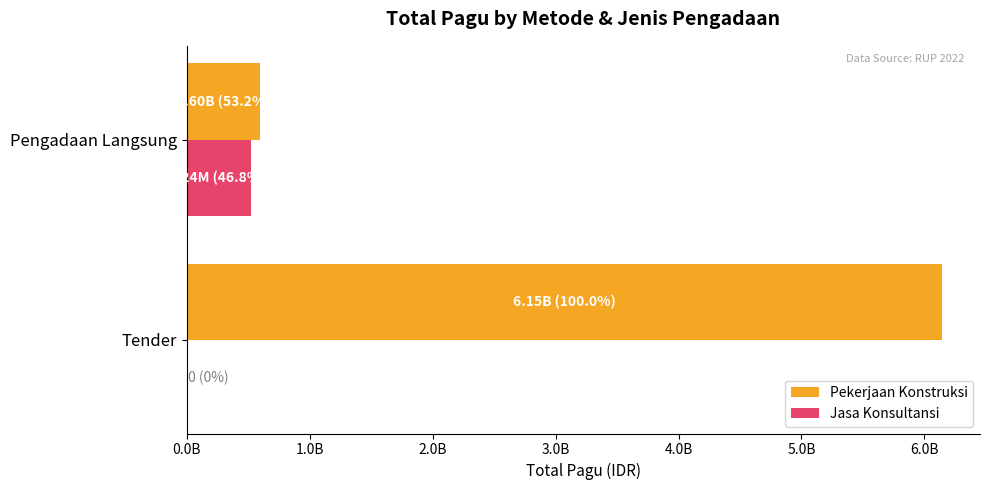

What are all the series names shown in the legend?

Pekerjaan Konstruksi, Jasa Konsultansi